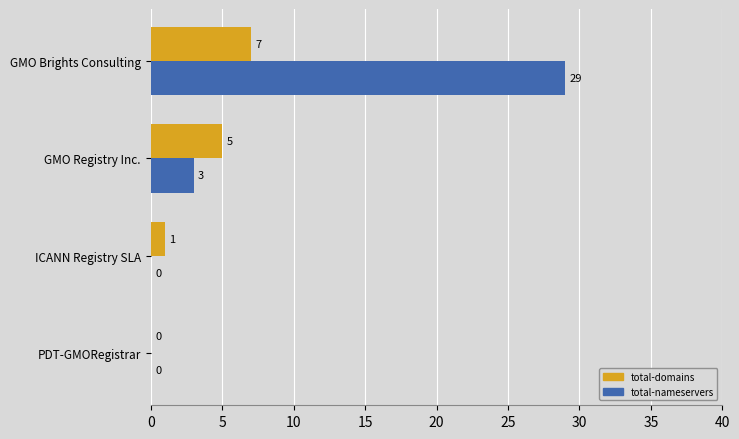

Which series has the largest range (max minus min)?

total-nameservers